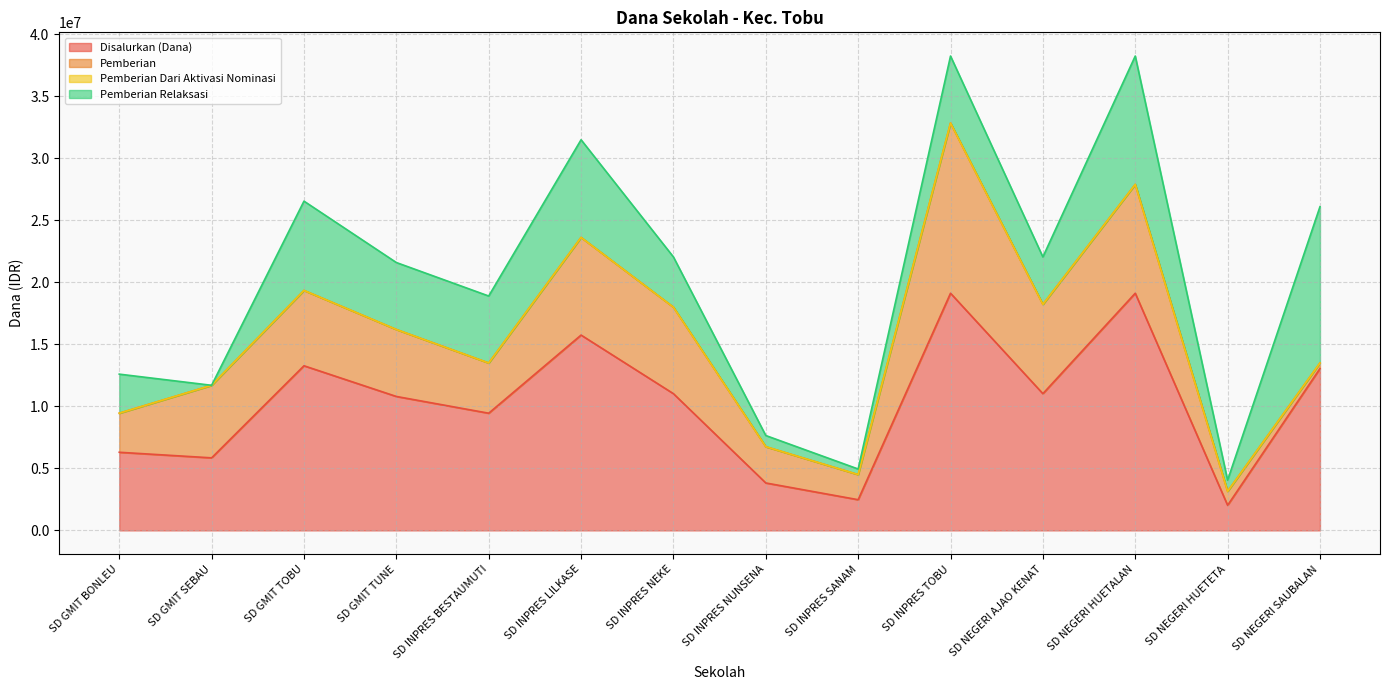

Which category has the lowest value across all series?

SD GMIT BONLEU